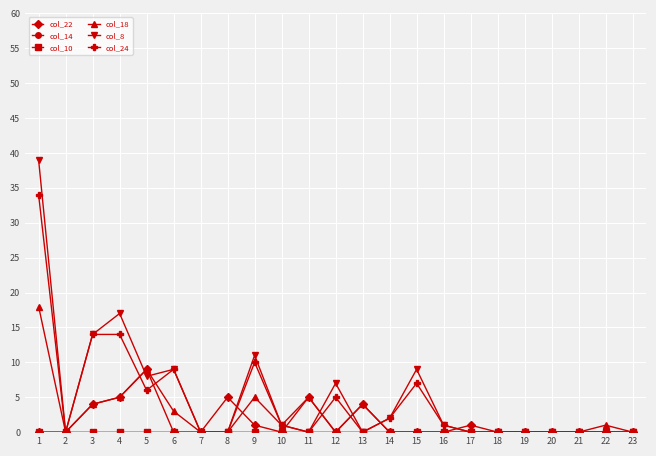

What is the spread (max minus min) of values at 3?

14